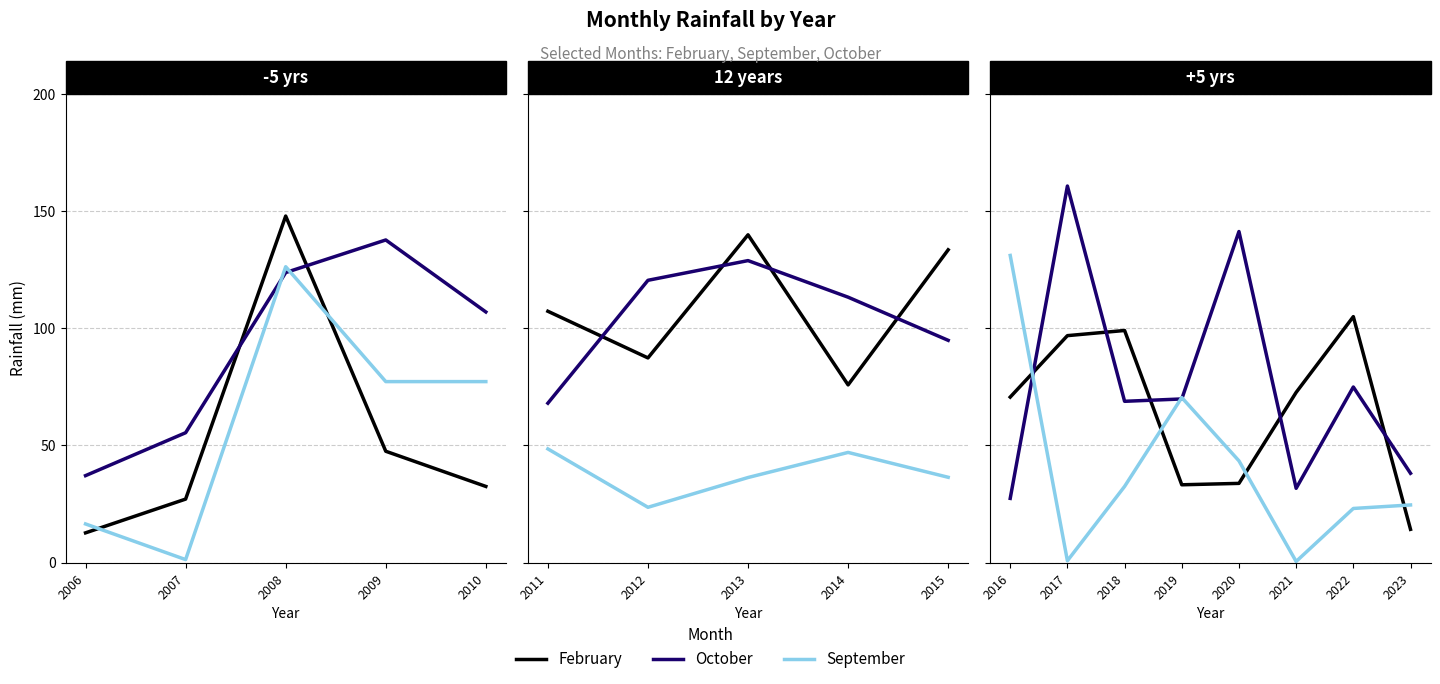

What is the highest value of the October series?

160.6